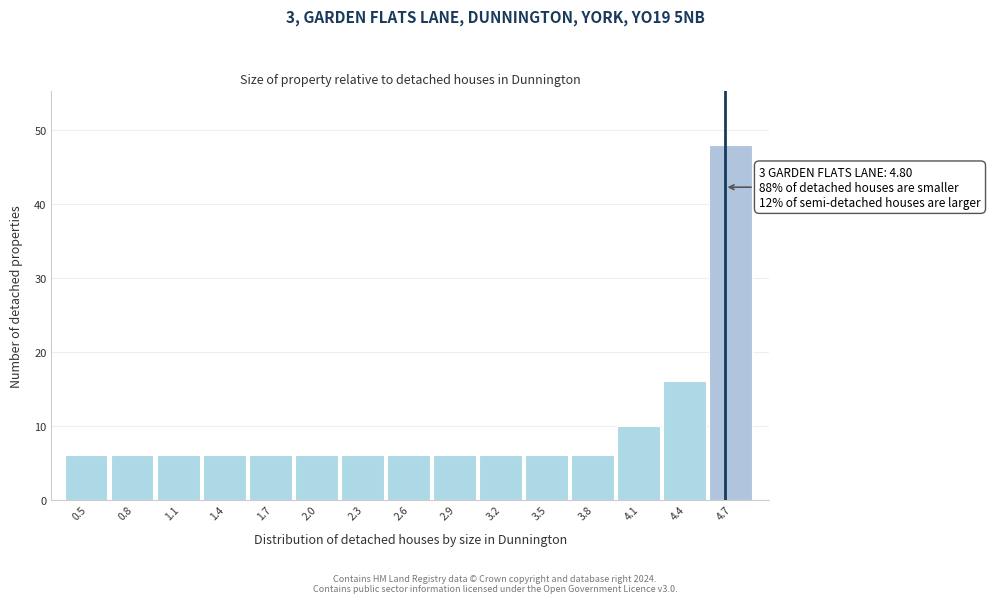

Reading left to right, extract all data points from this chart.

0.5=6	0.8=6	1.1=6	1.4=6	1.7=6	2.0=6	2.3=6	2.6=6	2.9=6	3.2=6	3.5=6	3.8=6	4.1=10	4.4=16	4.7=48